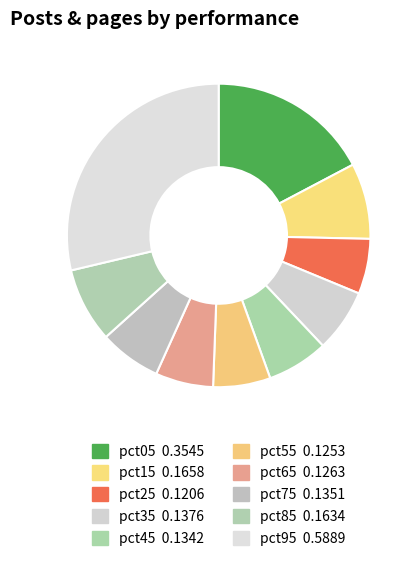

Is the sum of pct85 and pct45 greater than half?

No